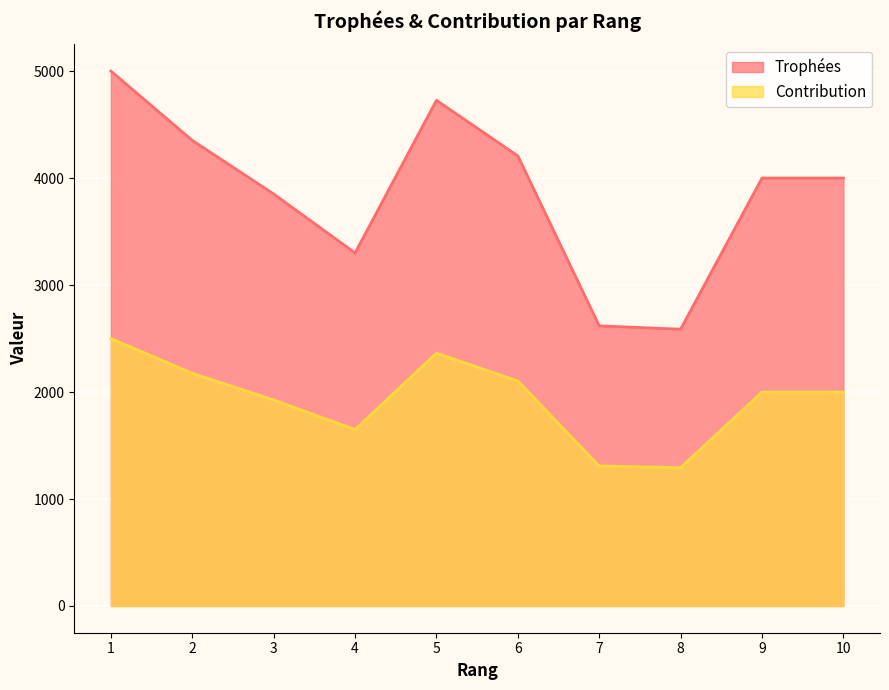

Rank the series by their average value, from highest to lowest.

Trophées, Contribution